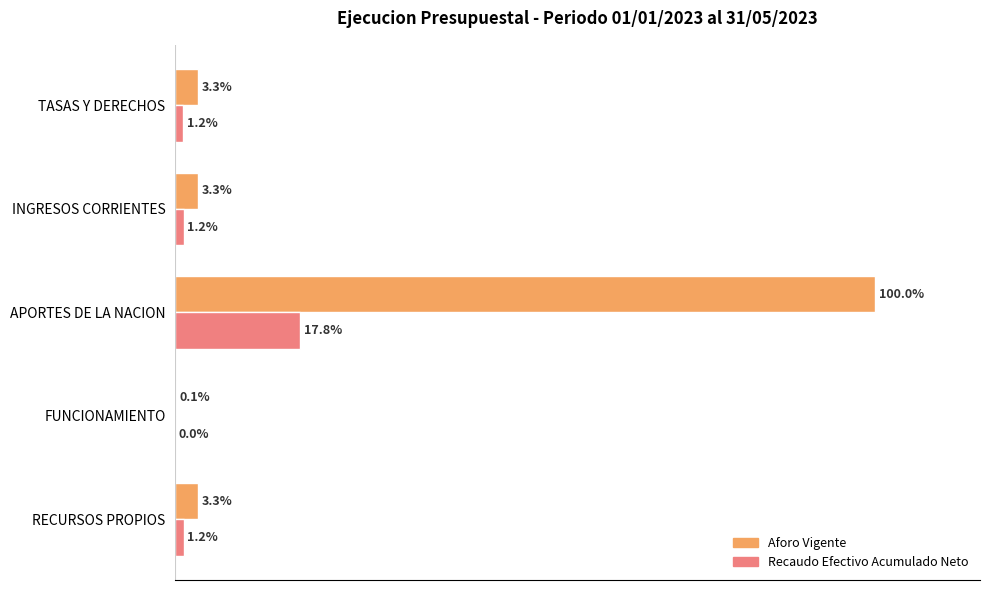

Which category has the highest value across all series?

APORTES DE LA NACION